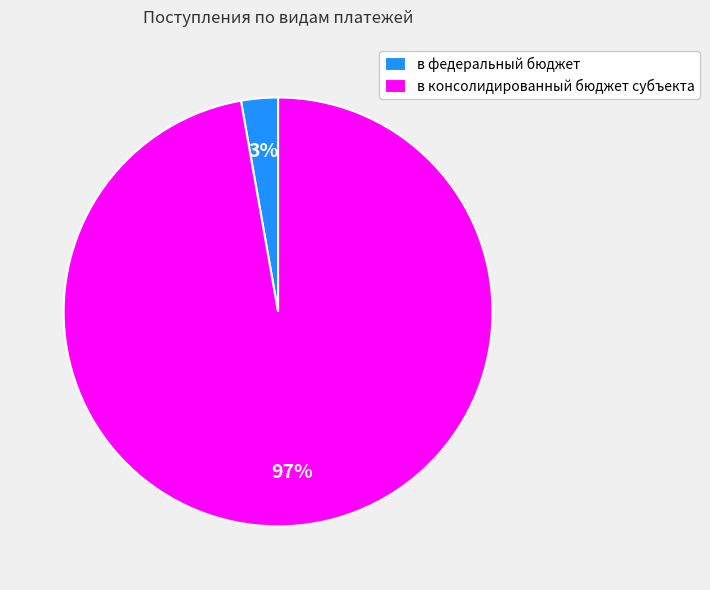

Which slice is the smallest?

в федеральный бюджет